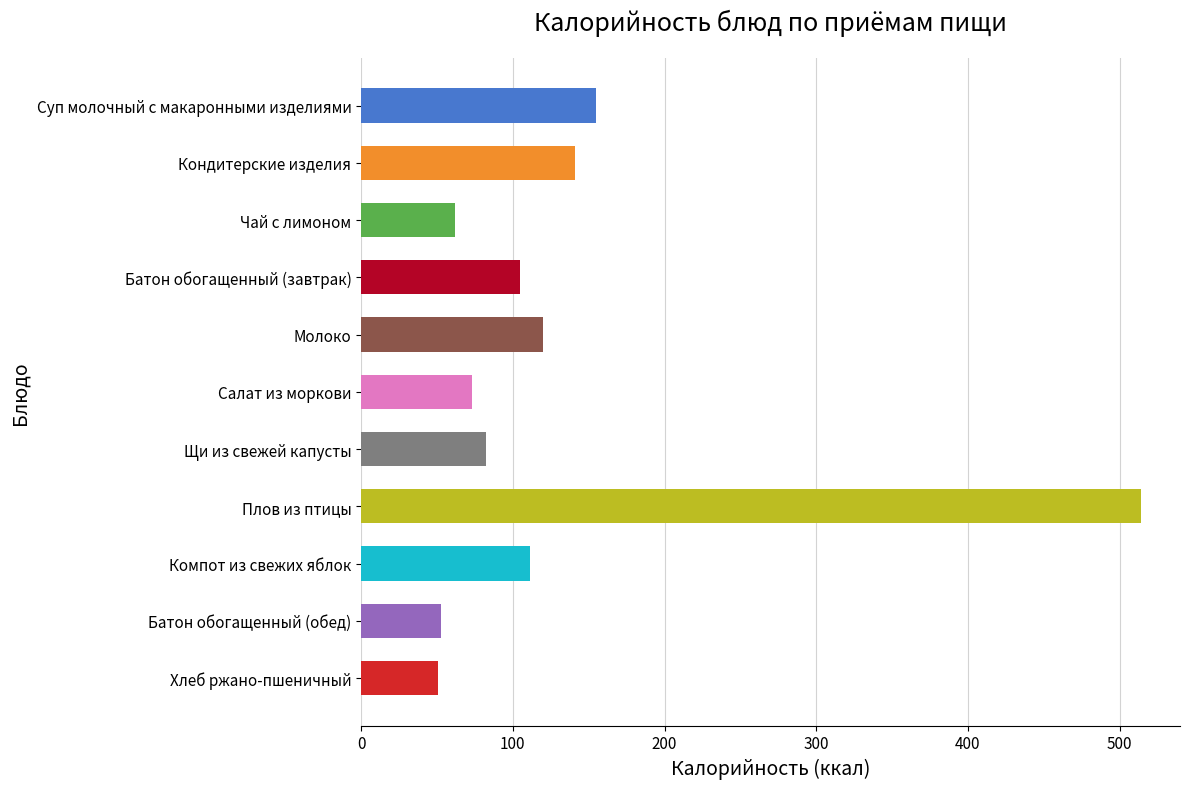

Are the bars grouped side by side (vs. stacked)?

Yes